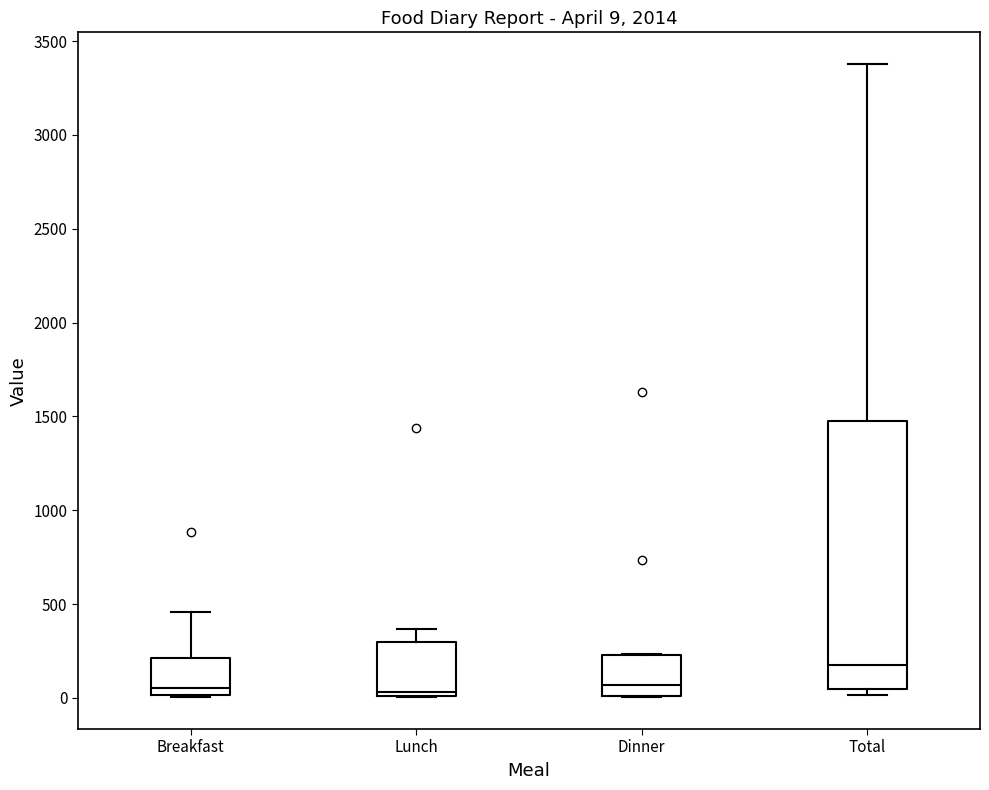

Comparing the boxes themselves (not the whiskers), which one is the tallest?

Total